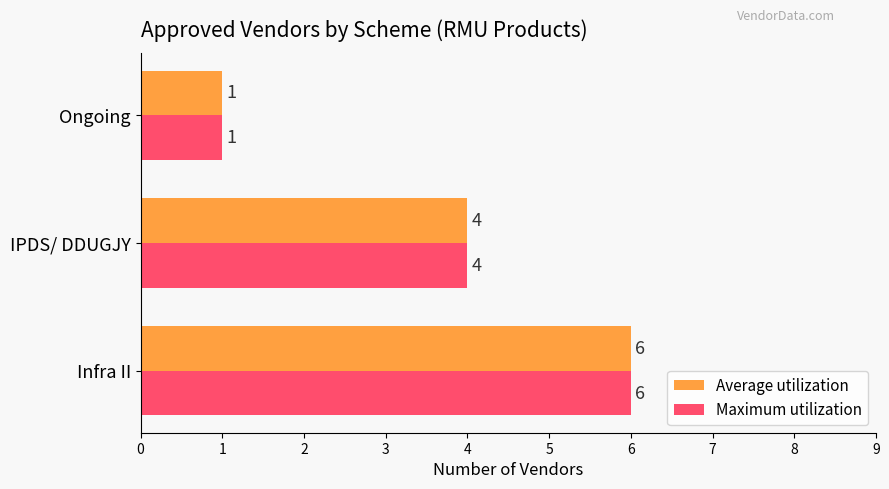

At which category is the sum across all series the highest?

Infra II